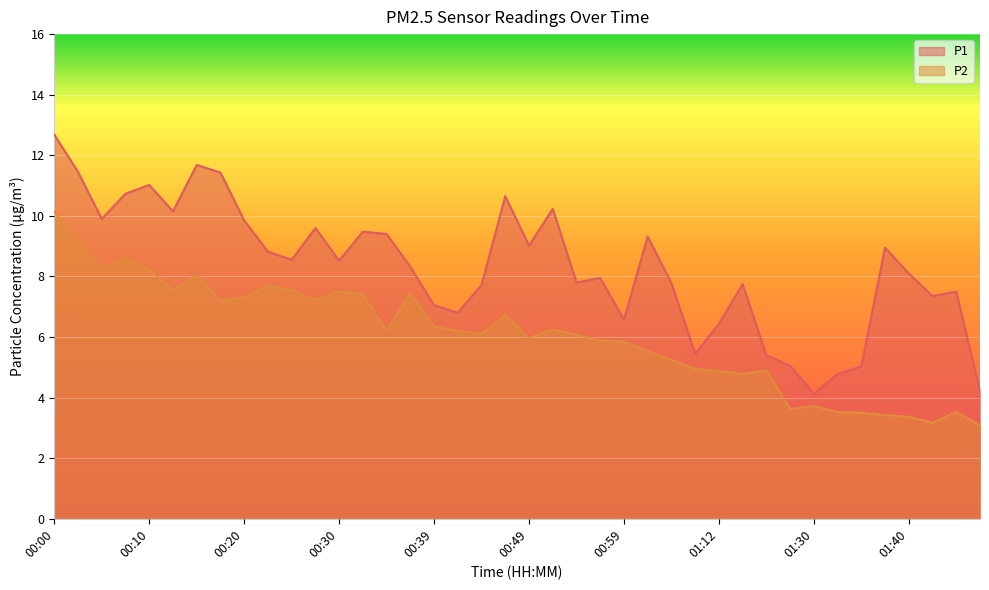

True or false: P2 and P1 intersect in this chart.

False